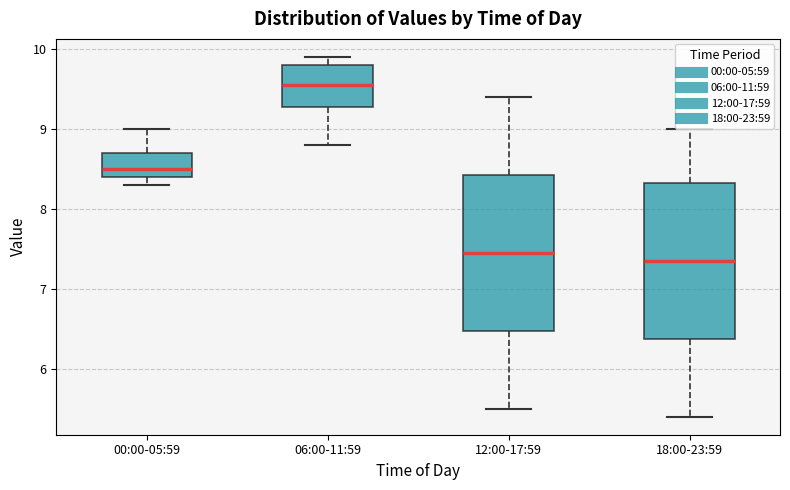

Reading left to right, read every box against the y-axis: the position of its median line, the range the box covers, and the ends of its whiskers. The values are not printed on the chart, so give them approximately, as read against the axis.

00:00-05:59: median 8.5, box 8.4 to 8.7, whiskers 8.3 to 9.0
06:00-11:59: median 9.6, box 9.3 to 9.8, whiskers 8.8 to 9.9
12:00-17:59: median 7.5, box 6.5 to 8.4, whiskers 5.5 to 9.4
18:00-23:59: median 7.4, box 6.4 to 8.3, whiskers 5.4 to 9.0